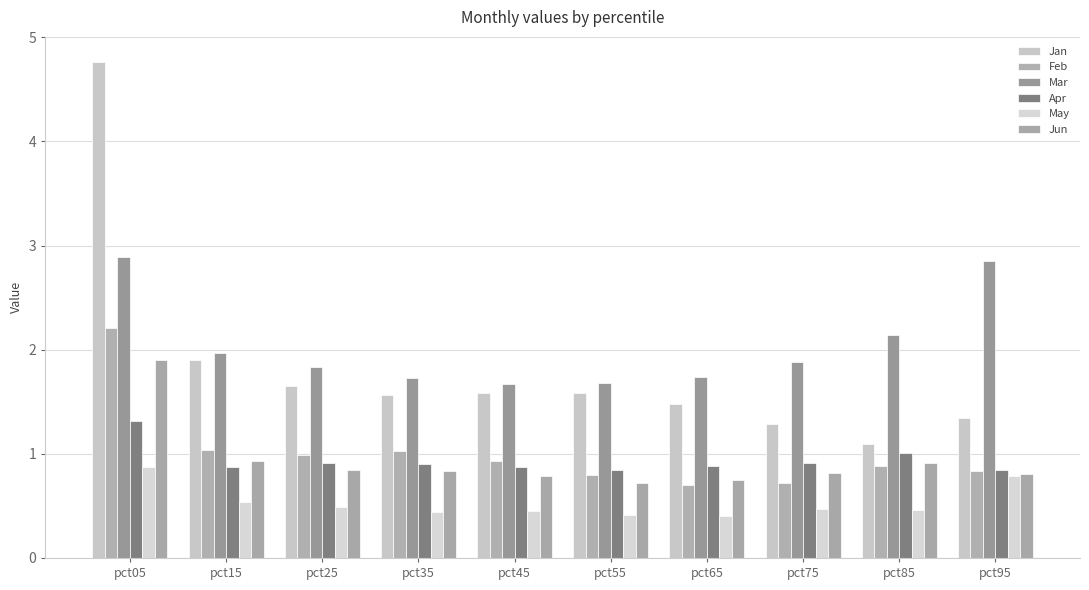

What is the greatest value displayed?

4.8